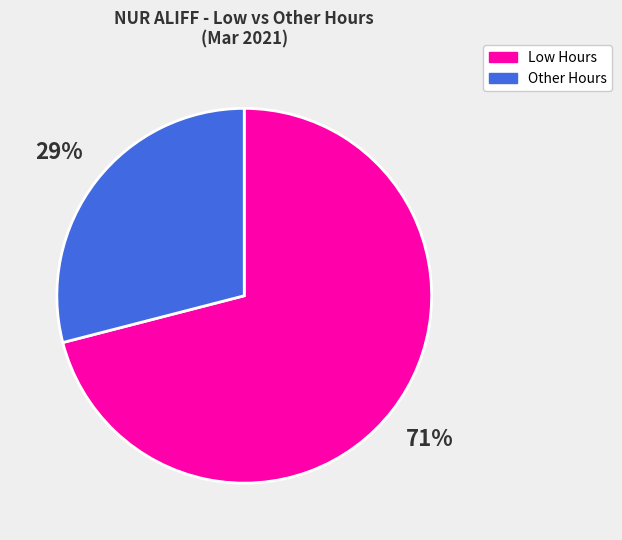

Is there a majority slice in this chart?

Yes